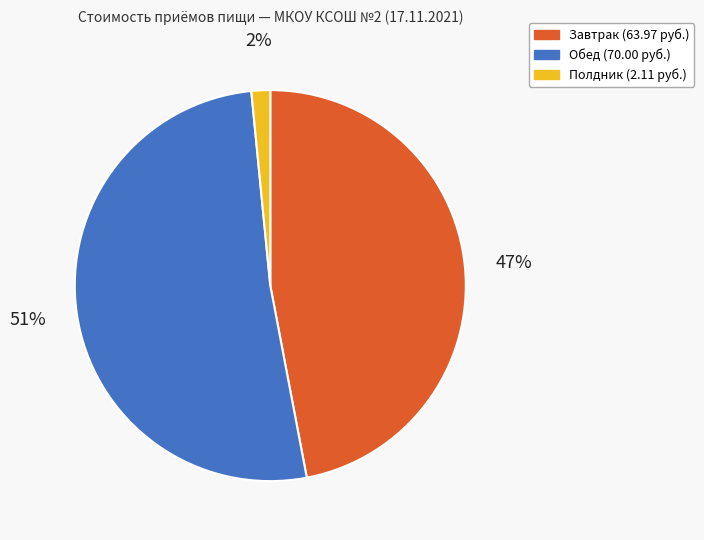

To the nearest percent, what is the combined percentage of Полдник and Обед?

53%